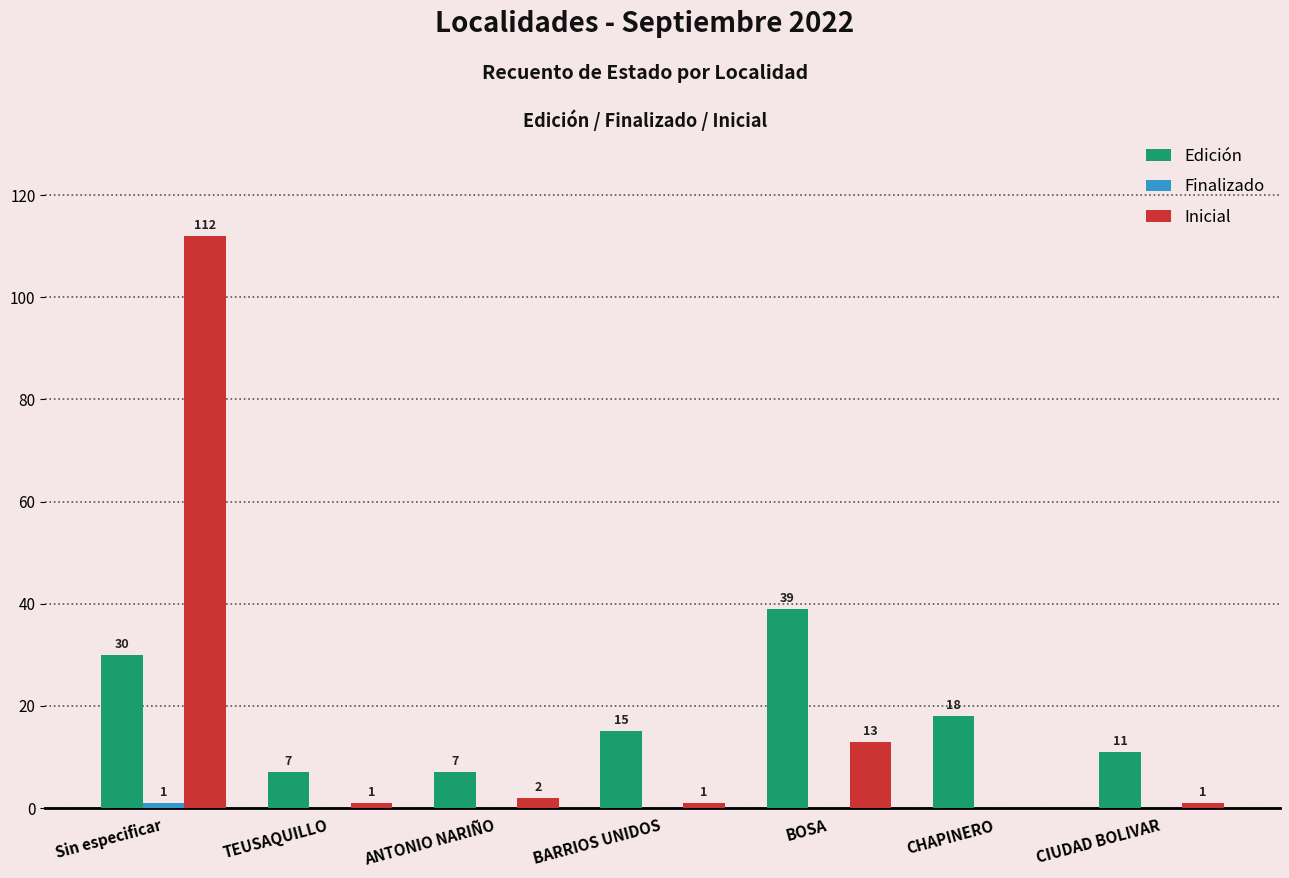

Which series changed the most between ANTONIO NARIÑO and CIUDAD BOLIVAR?

Edición